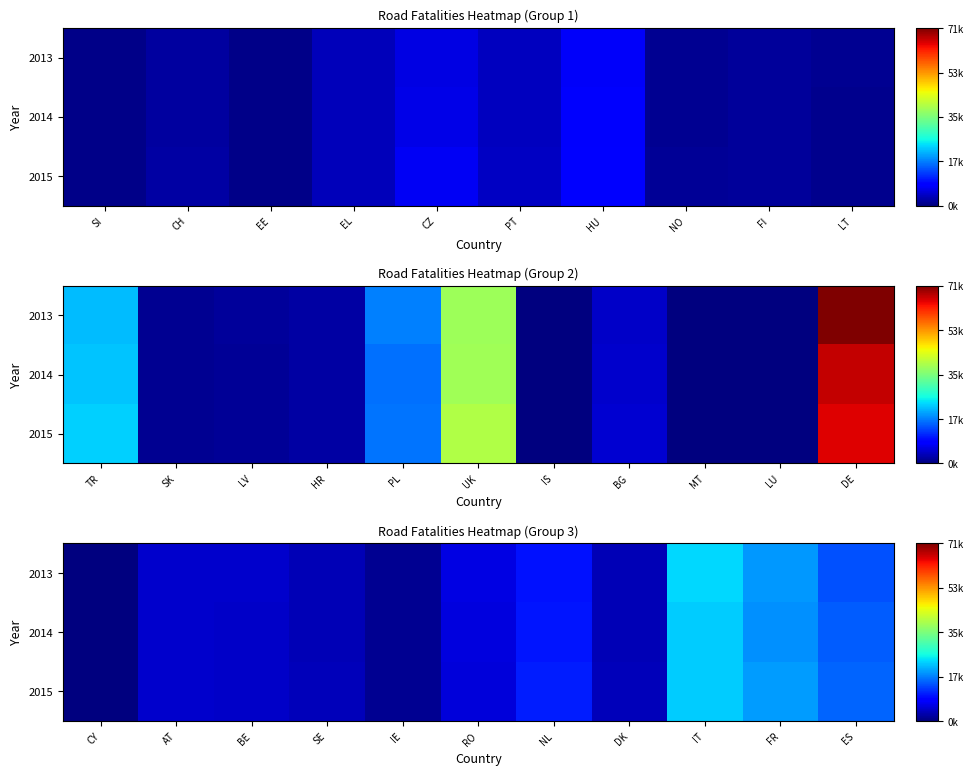

What is the sum of the 2013 values at BE and RO?

11234